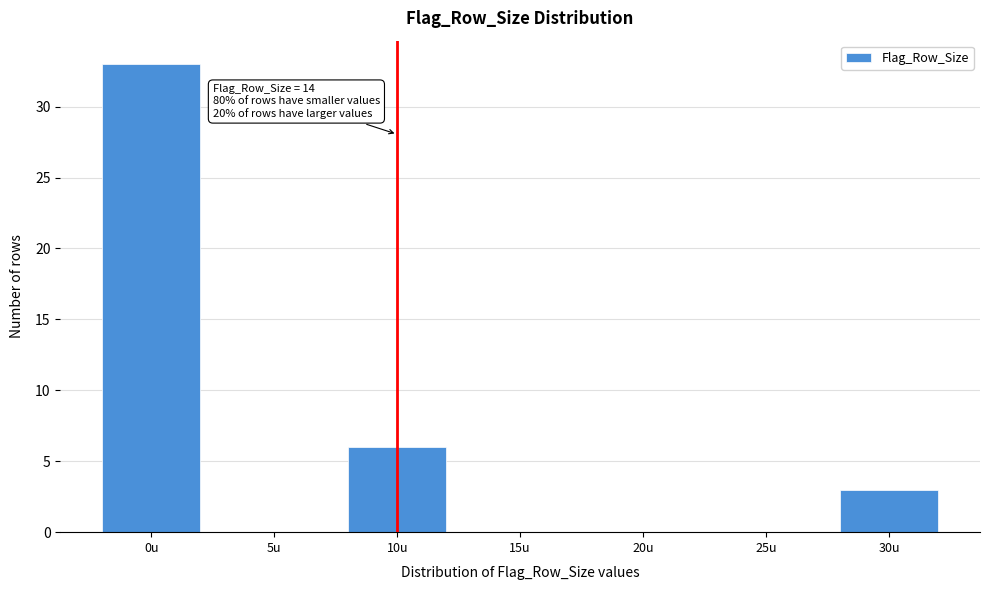

Which category has the highest value across all series?

0u